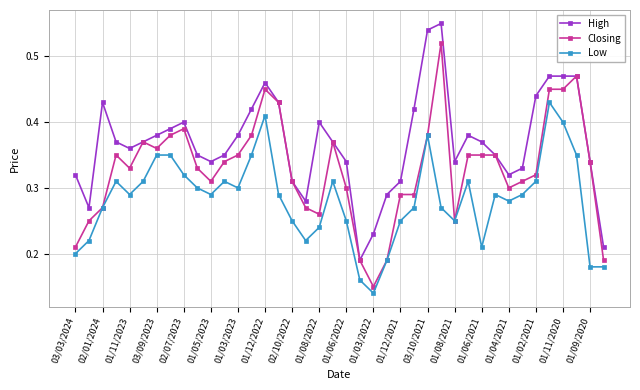

List the series in order of their overall mean, lowest first.

Low, Closing, High